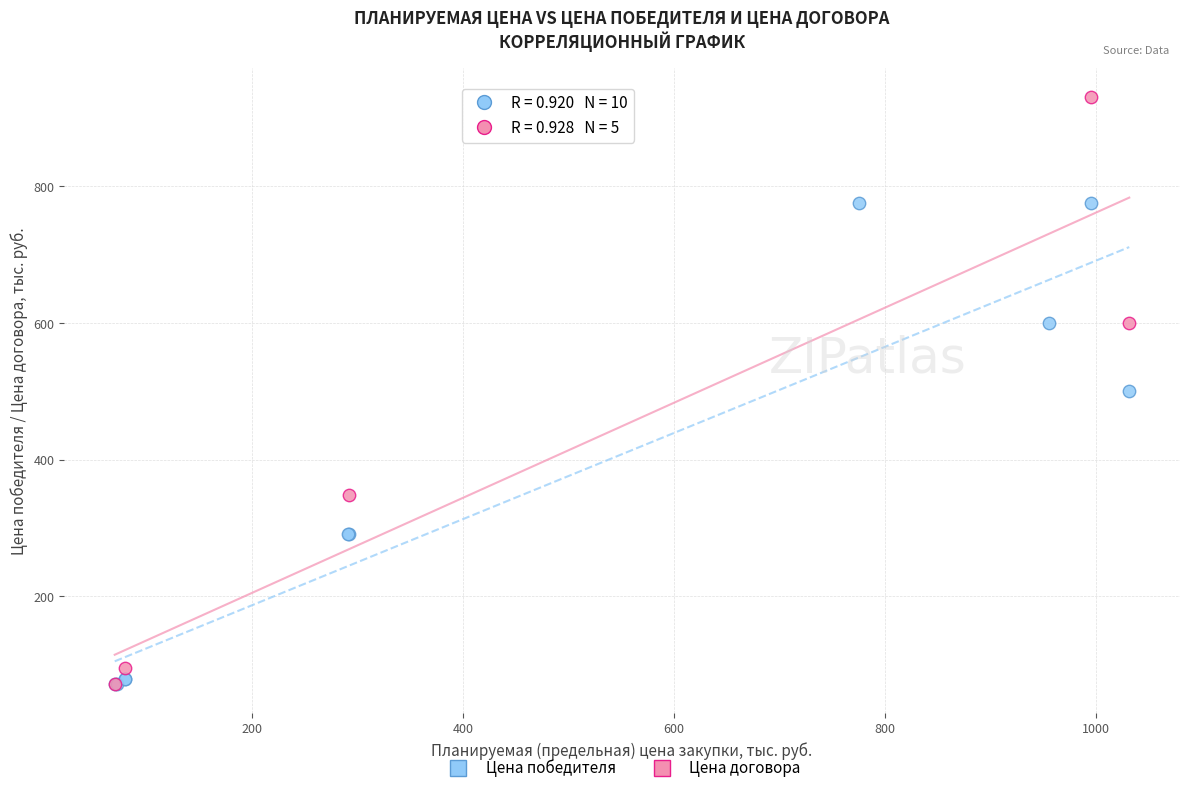

Which series has the widest spread of Y values?

Цена договора